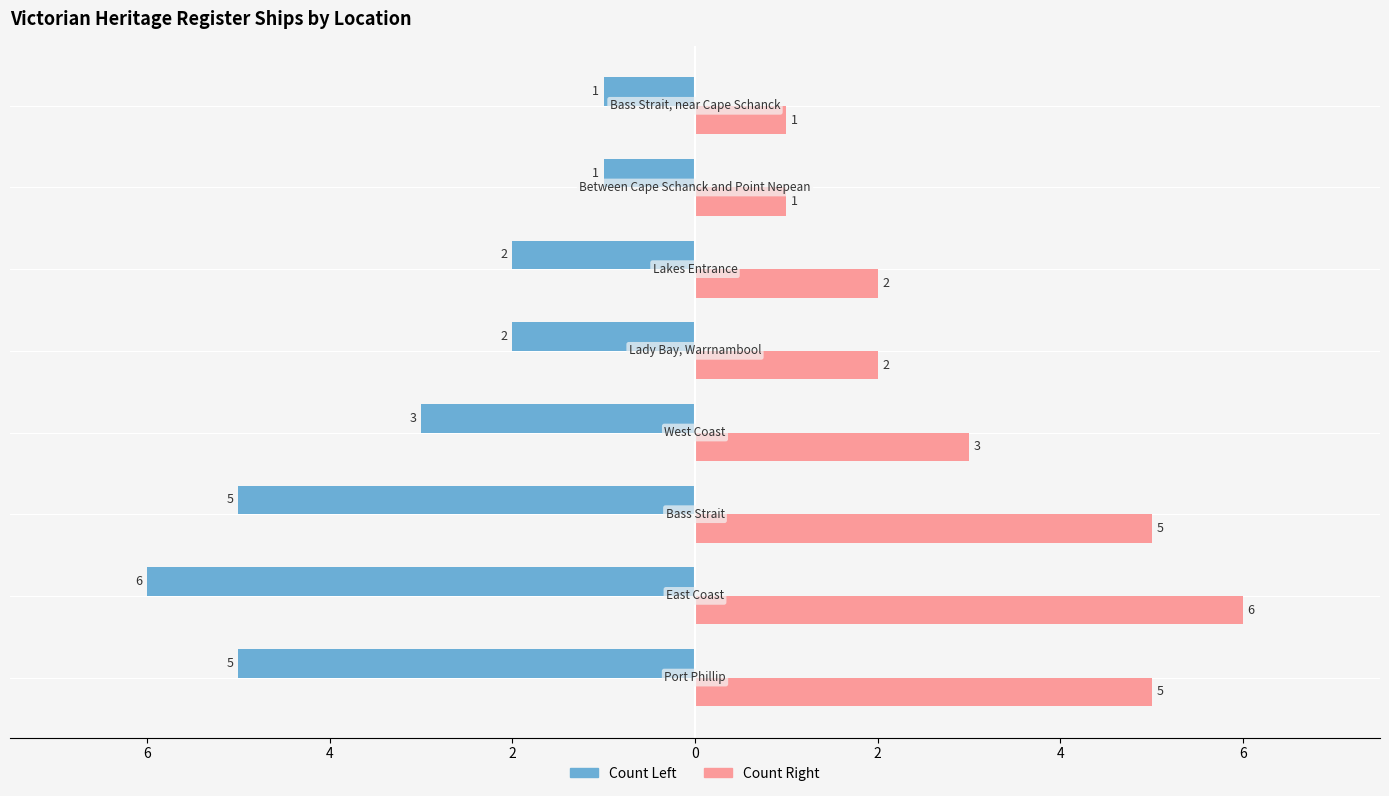

How many bars are there in total?

16